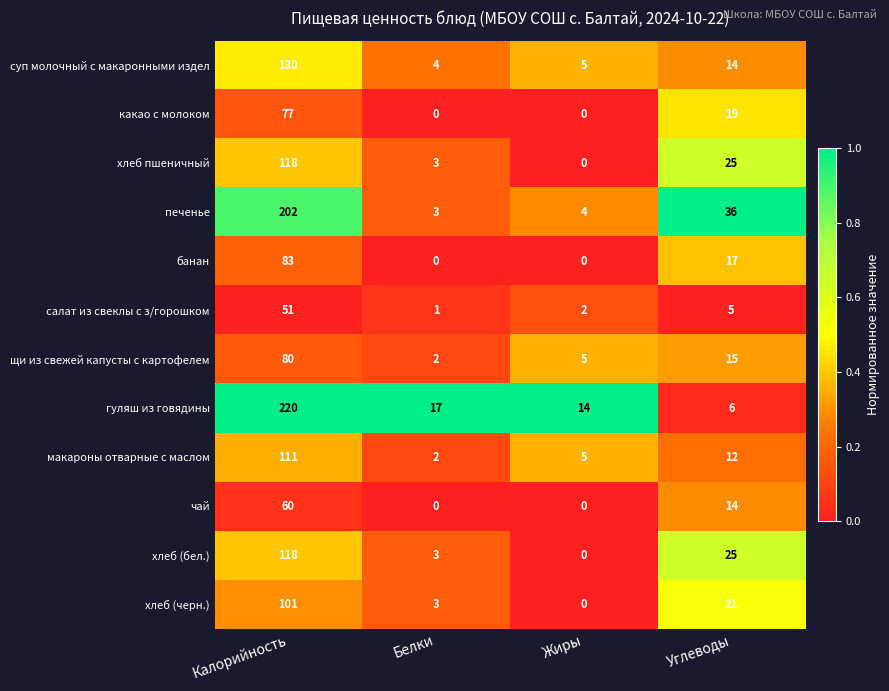

List the labels in order of хлеб (бел.) value, smallest first.

Жиры, Белки, Углеводы, Калорийность